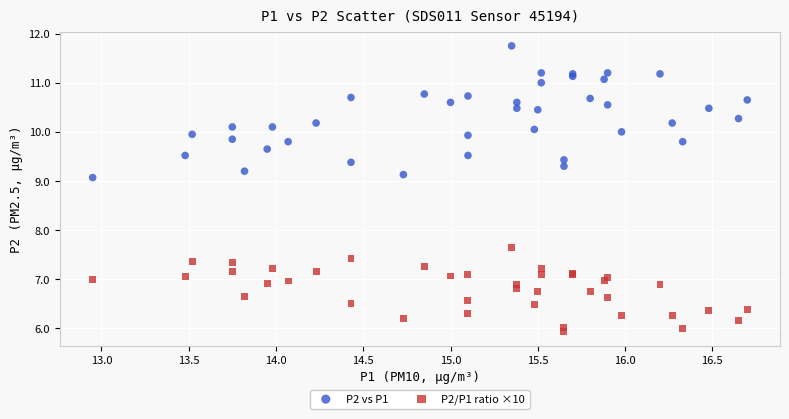

Which series has the widest spread of Y values?

P2 vs P1